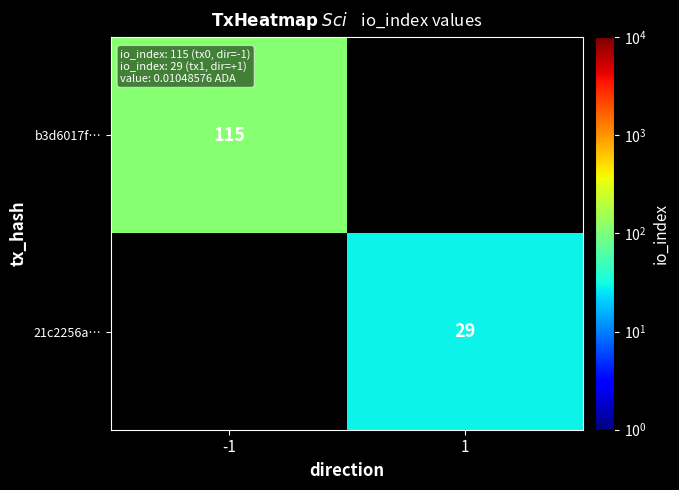

The 21c2256a… series shows 29 at 1. True or false?

True